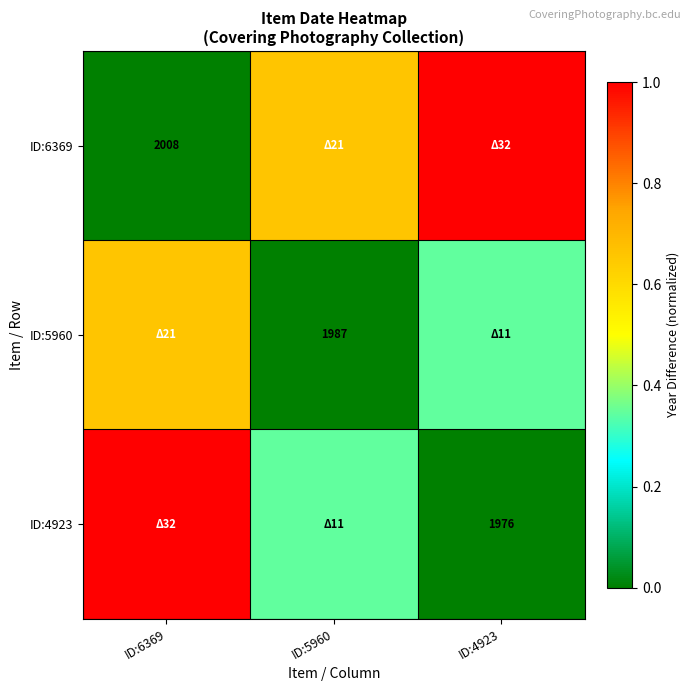

Which label corresponds to the largest value in the chart?

ID:4923